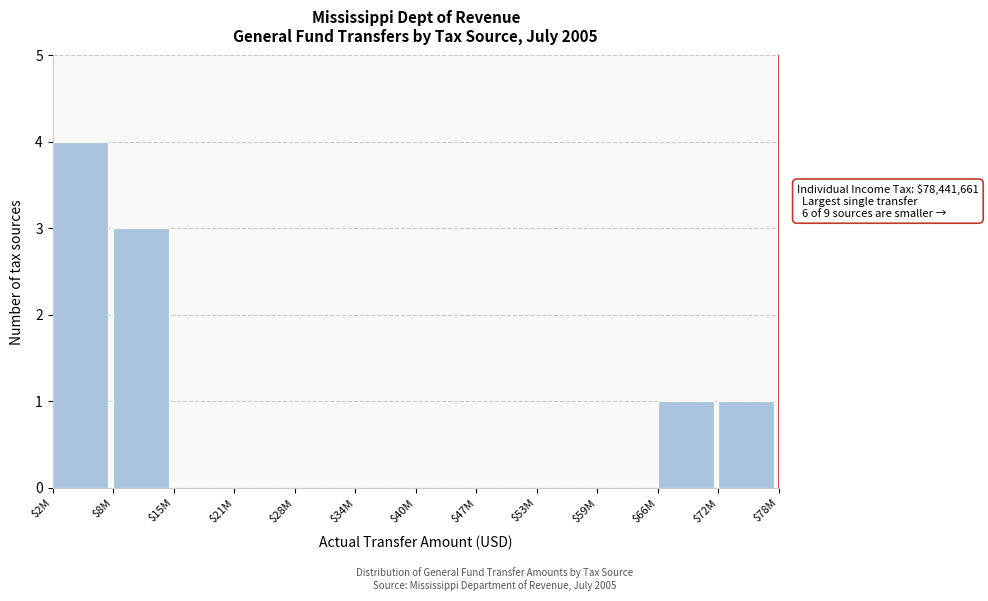

Is it true that the value at $8M is 3?

True